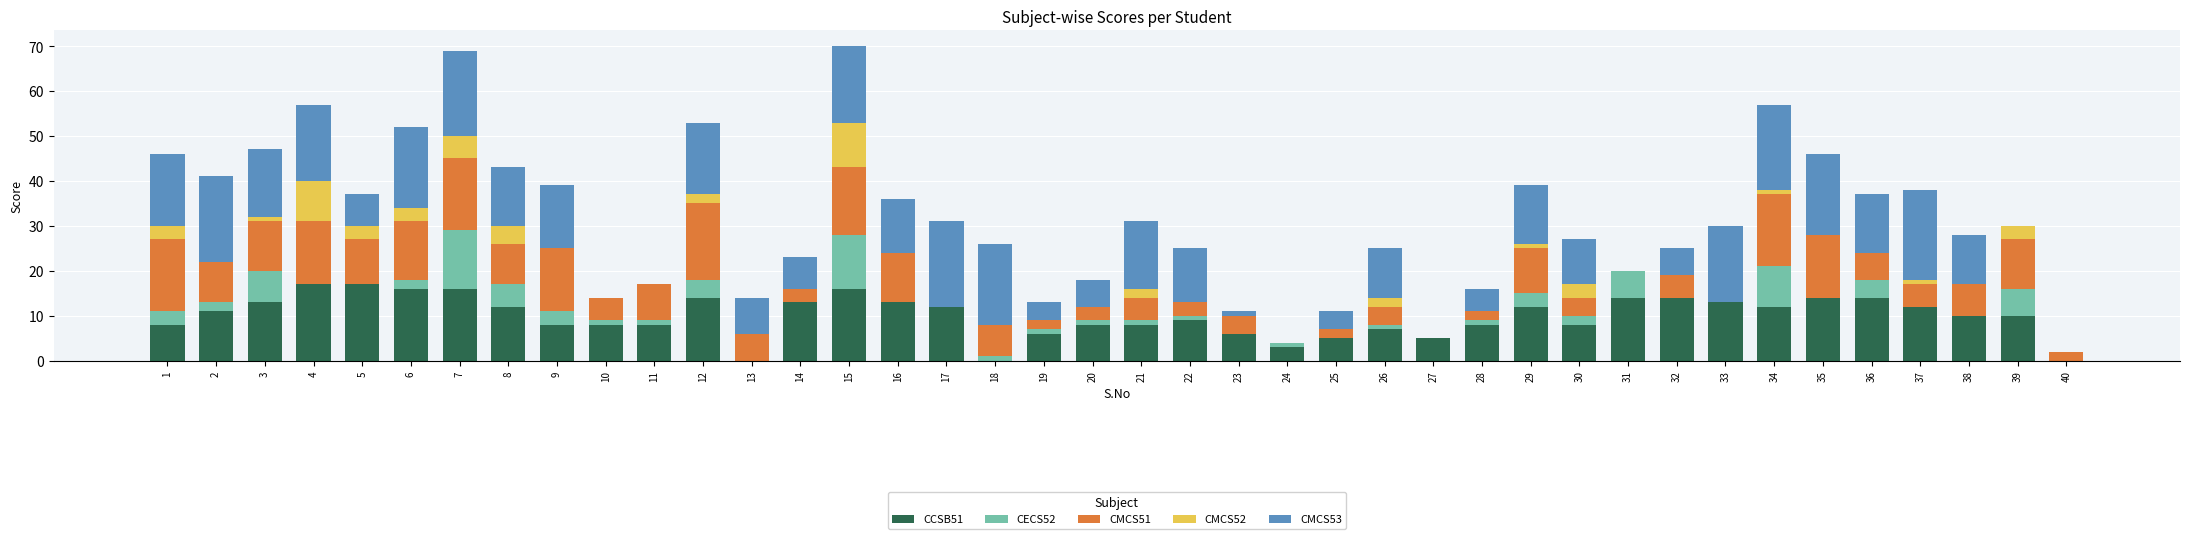

What is the sum of all CCSB51 values?

400